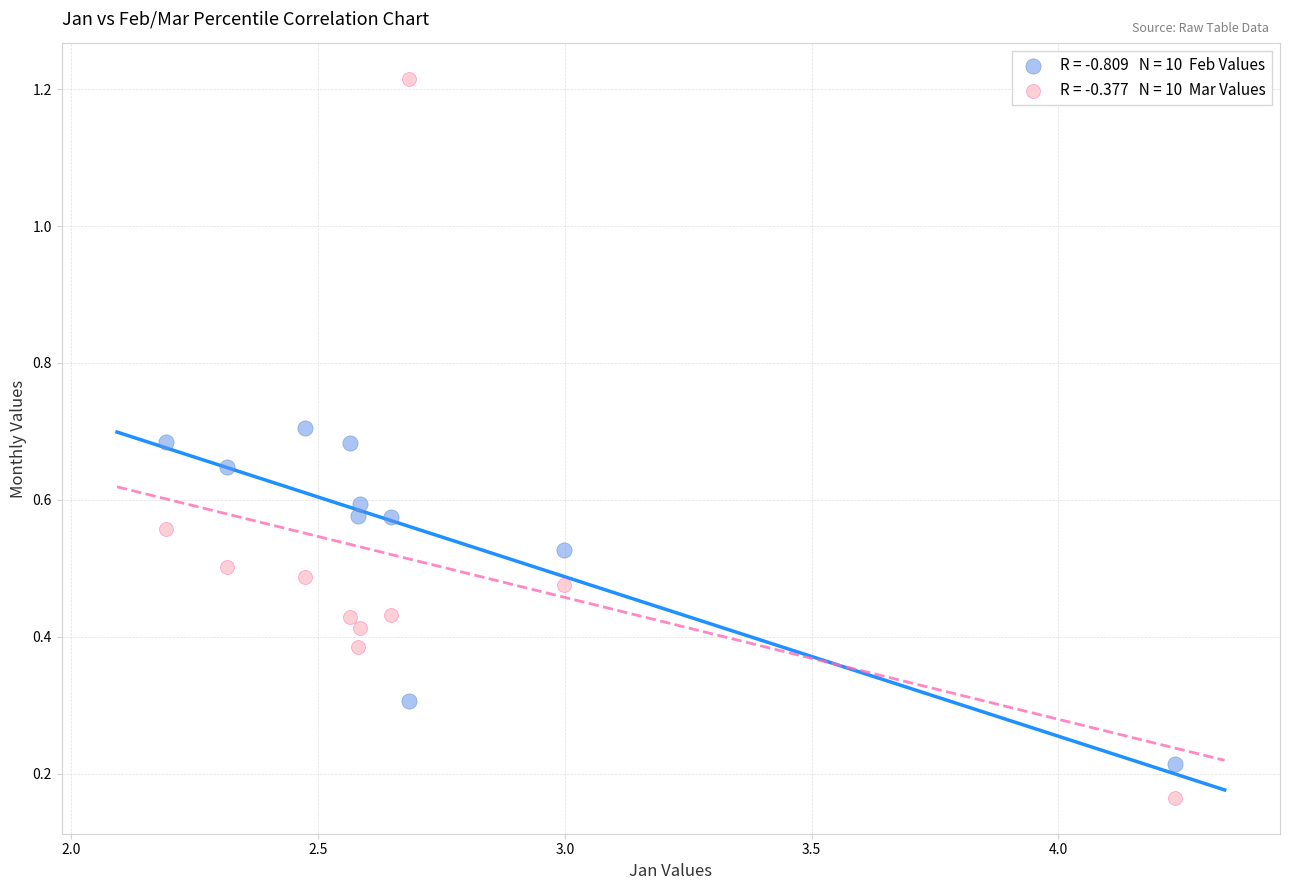

Across all data points, what is the range of Y values (max minus min)?

1.0